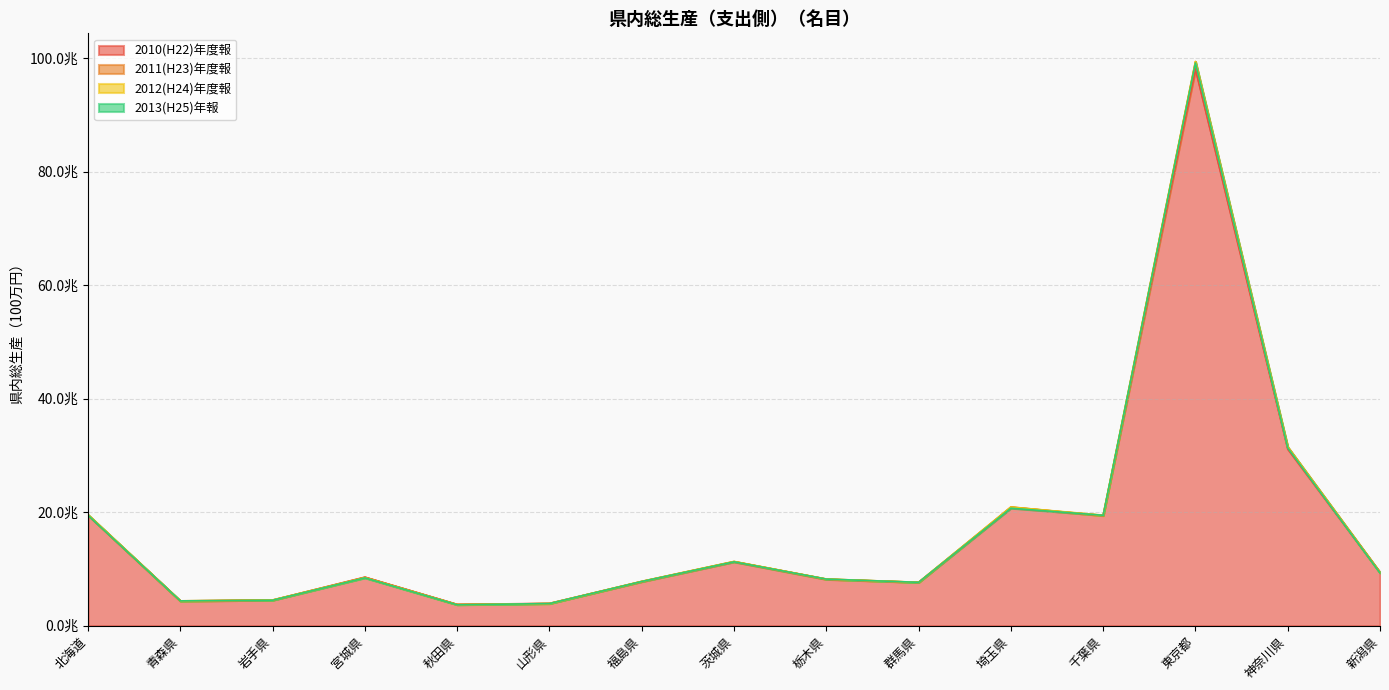

The value of 2013(H25)年報 at 秋田県 is 3692413. True or false?

True